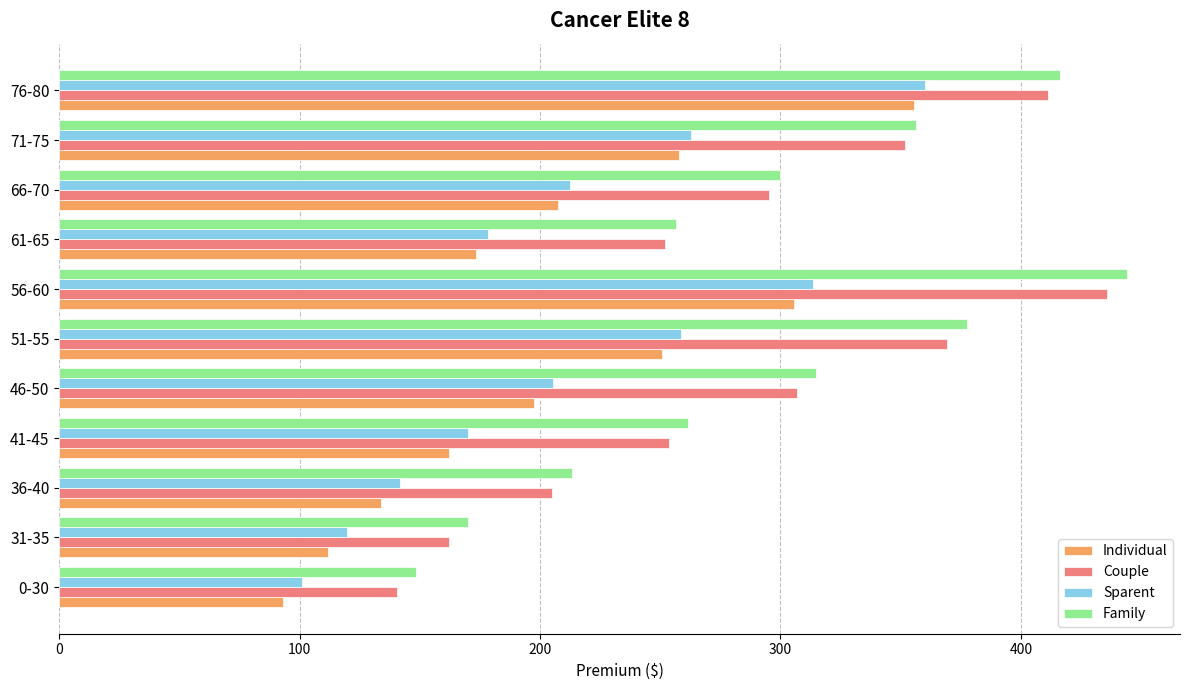

Rank the categories by Individual value from lowest to highest.

0-30, 31-35, 36-40, 41-45, 61-65, 46-50, 66-70, 51-55, 71-75, 56-60, 76-80